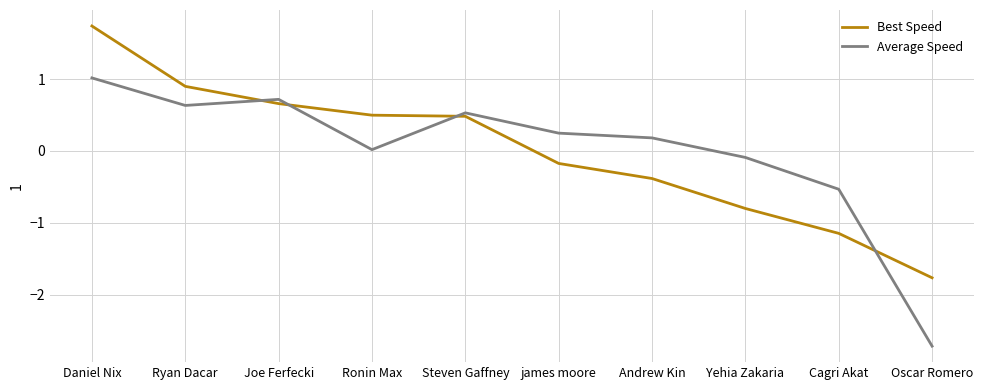

What is the sum of the Best Speed values at Daniel Nix and Joe Ferfecki?

2.4